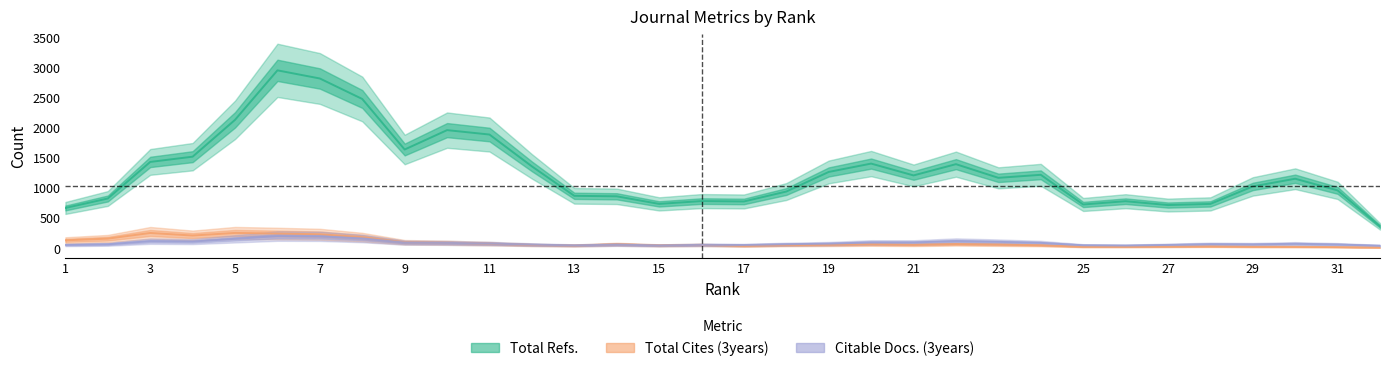

How many values in the Citable Docs. (3years) series exceed 69?

16